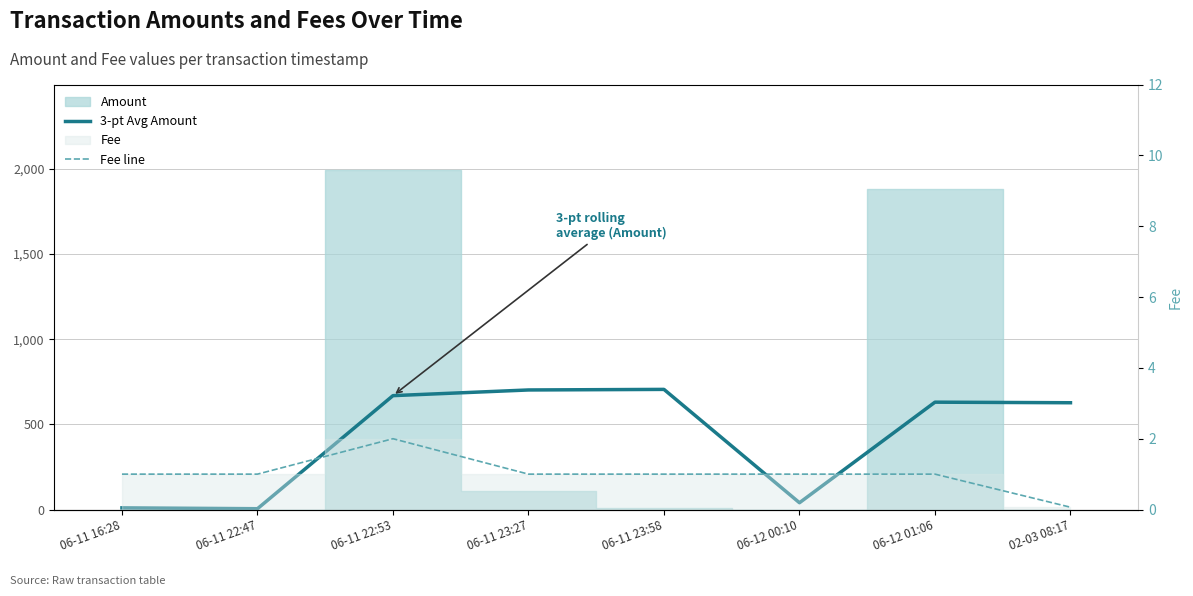

What is the highest value of the Fee line series?

2.0